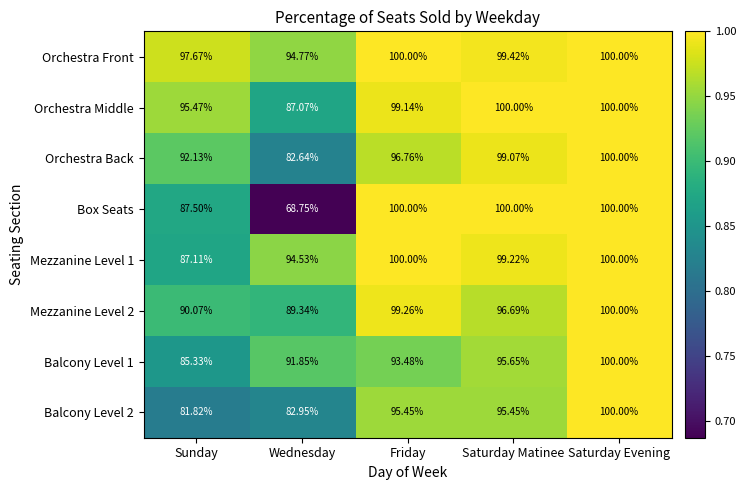

Which series has the largest total across all categories?

Orchestra Front